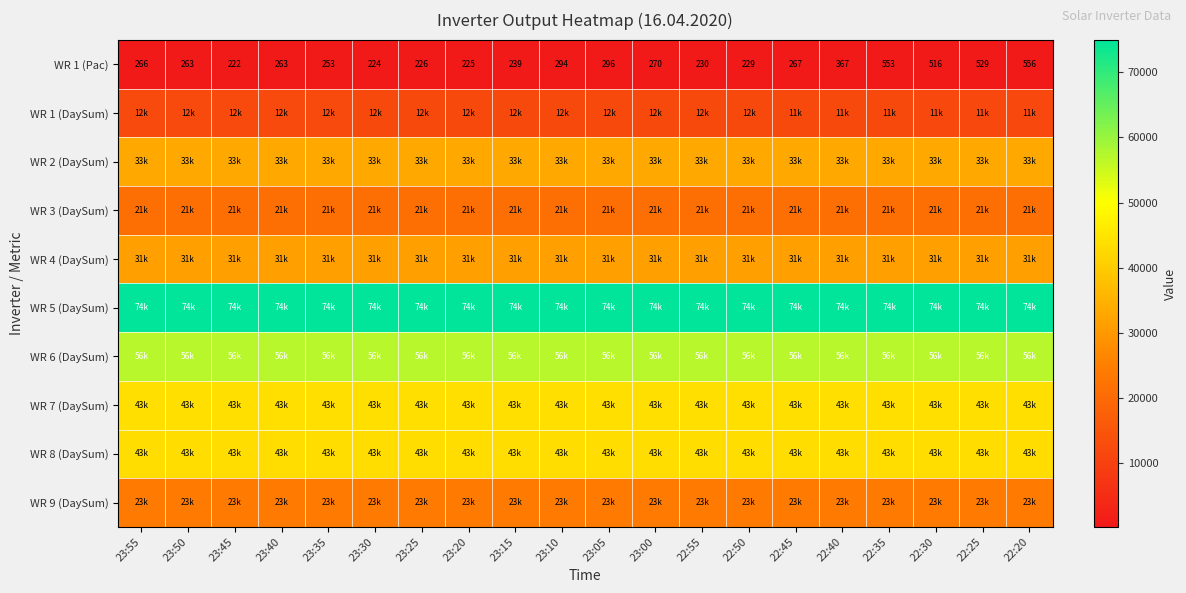

Which category has the highest value in the WR 1 (Pac) series?

22:20